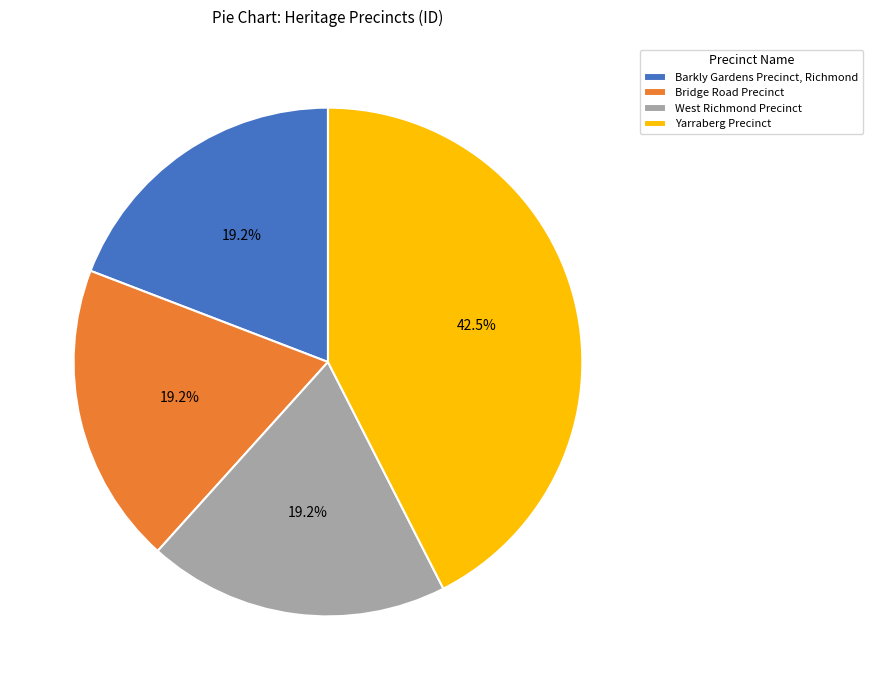

Is there a majority slice in this chart?

No